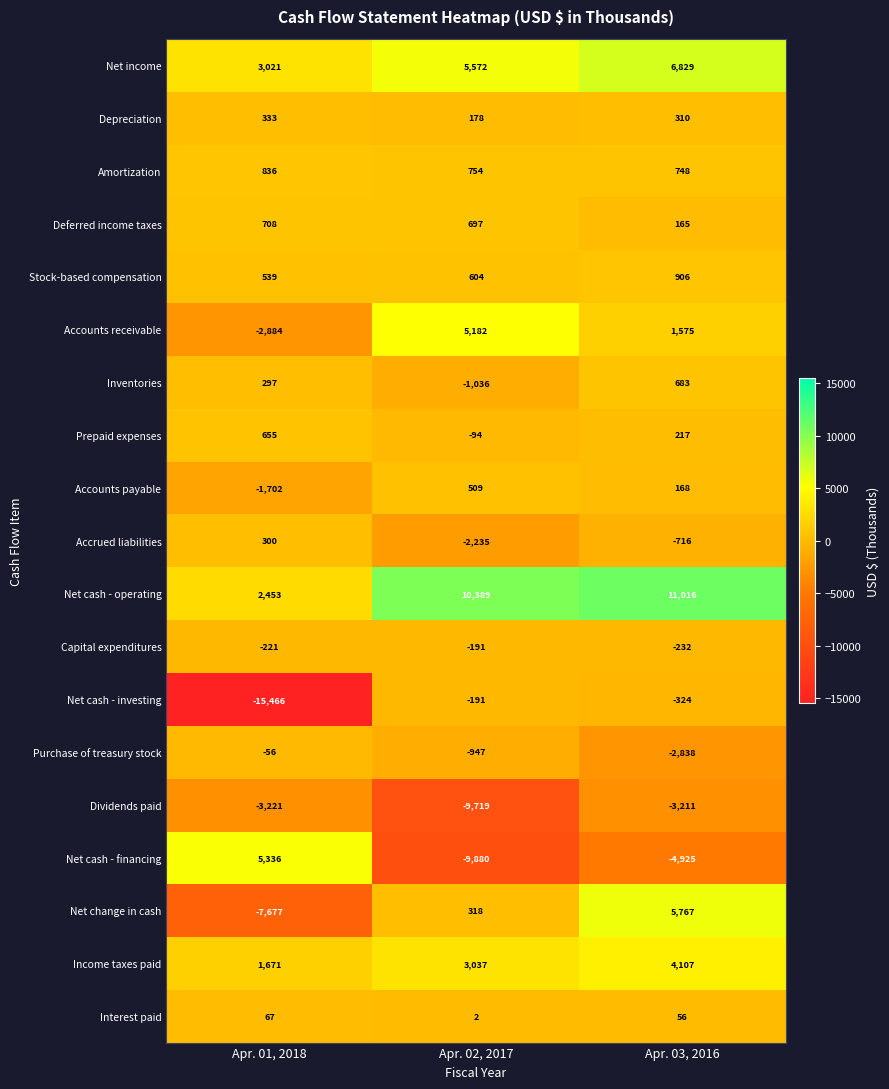

At which label is Net income closest to 4925?

Apr. 02, 2017